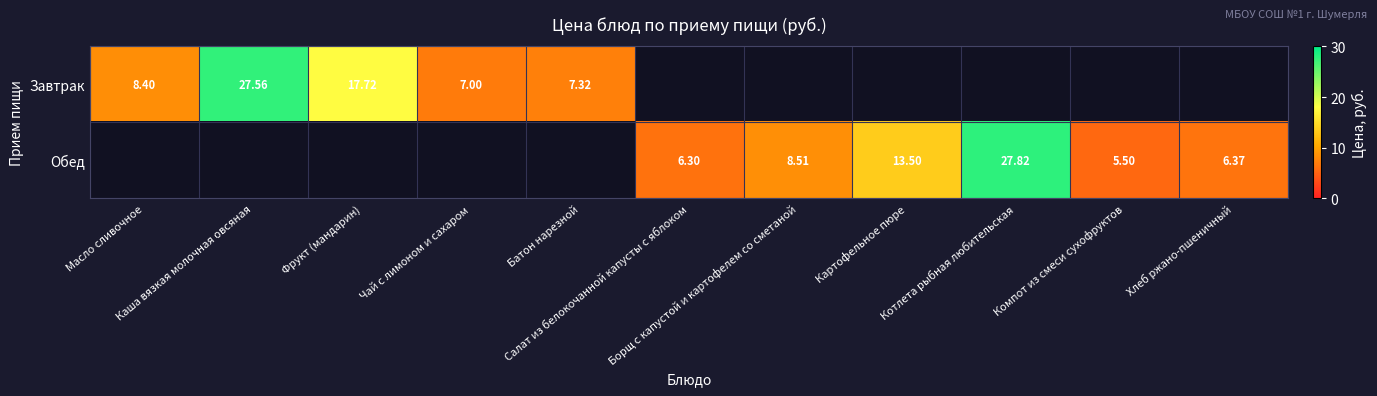

List the series in order of their overall mean, highest first.

Завтрак, Обед